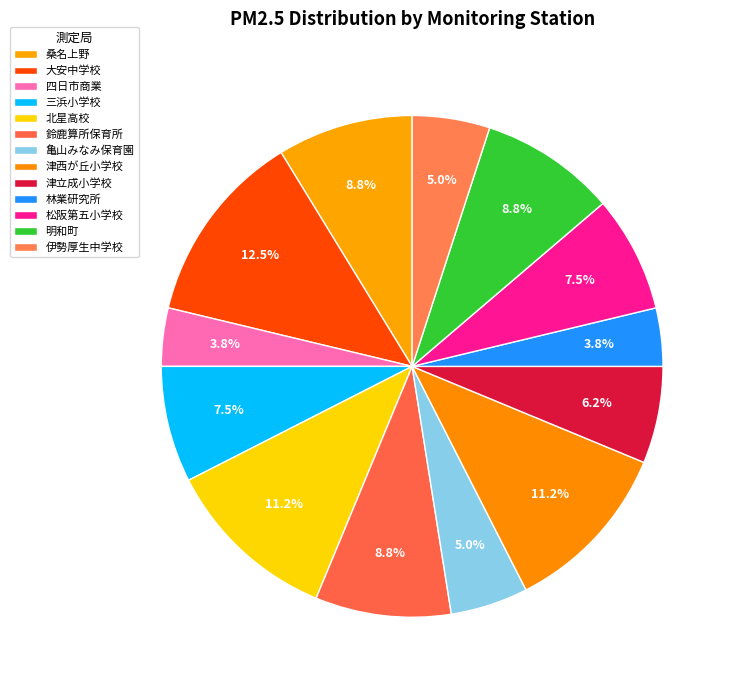

The 松阪第五小学校 slice represents 22% of the pie. True or false?

False